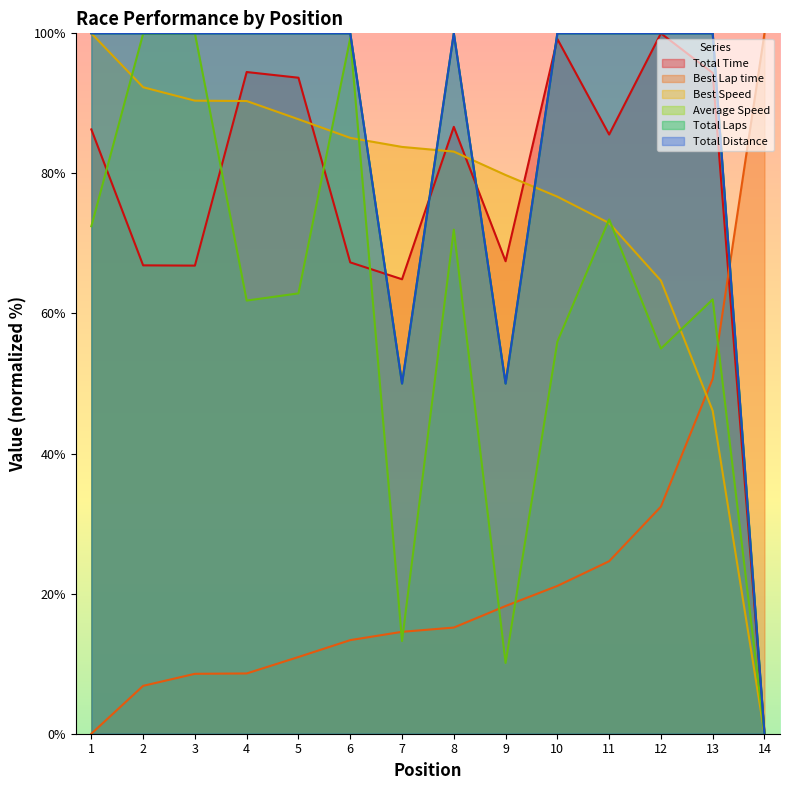

The Total Distance series shows 60.4 at 1. True or false?

False